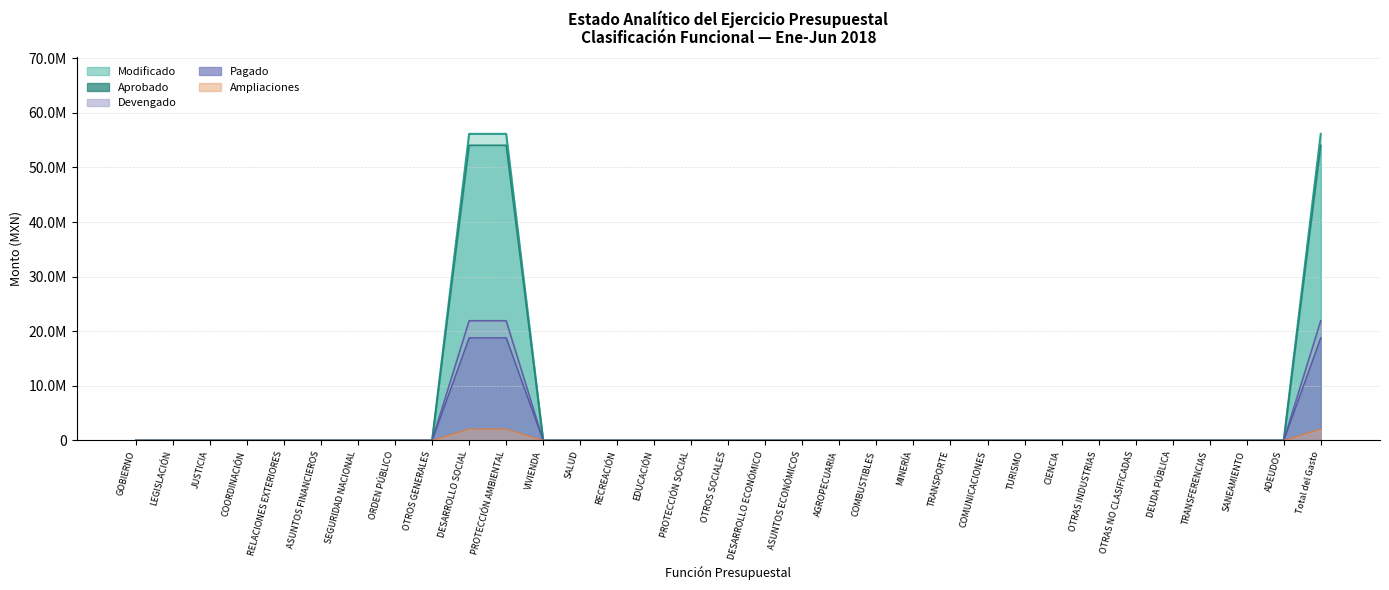

What position from the right is OTROS SOCIALES?

17